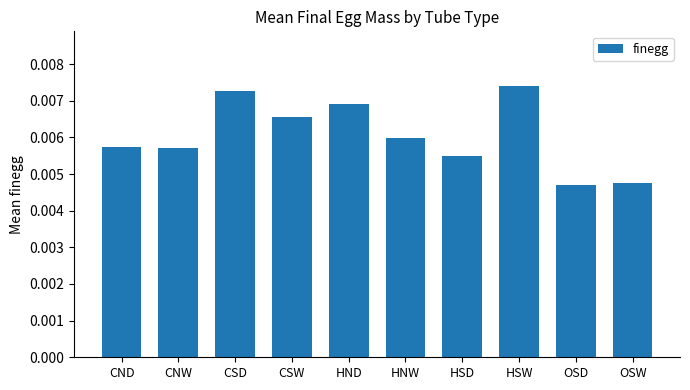

What is the label of the 9th bar from the right?

CNW